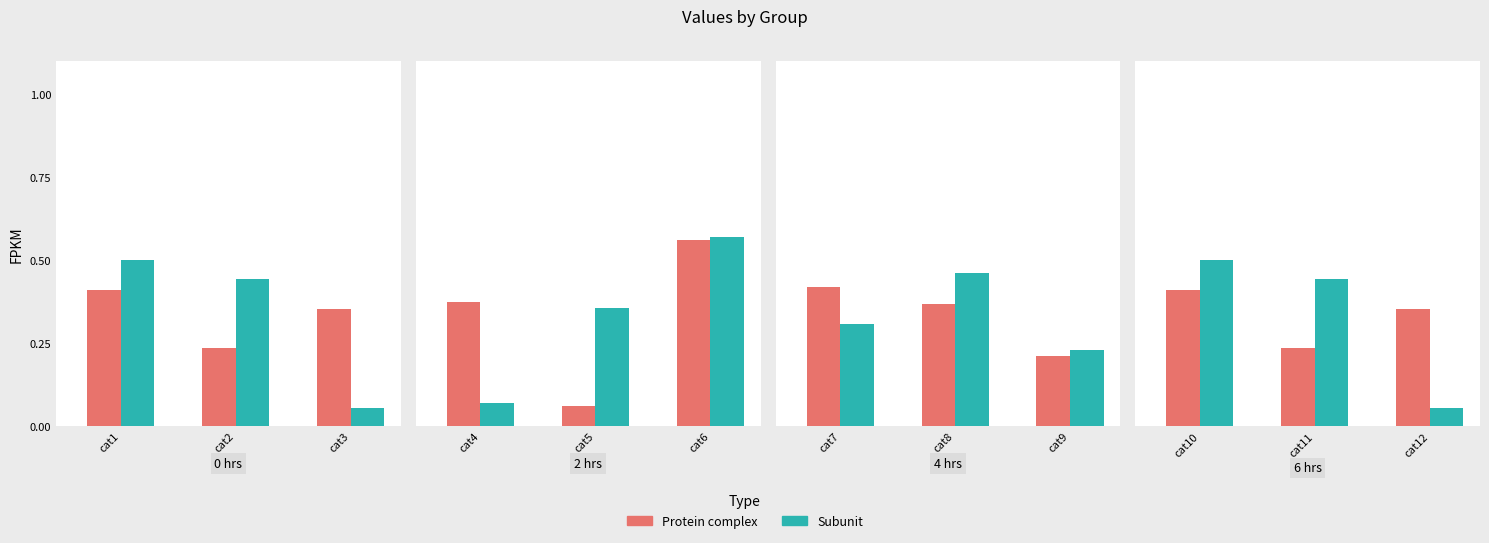

Read the Protein complex value at cat12.

0.4